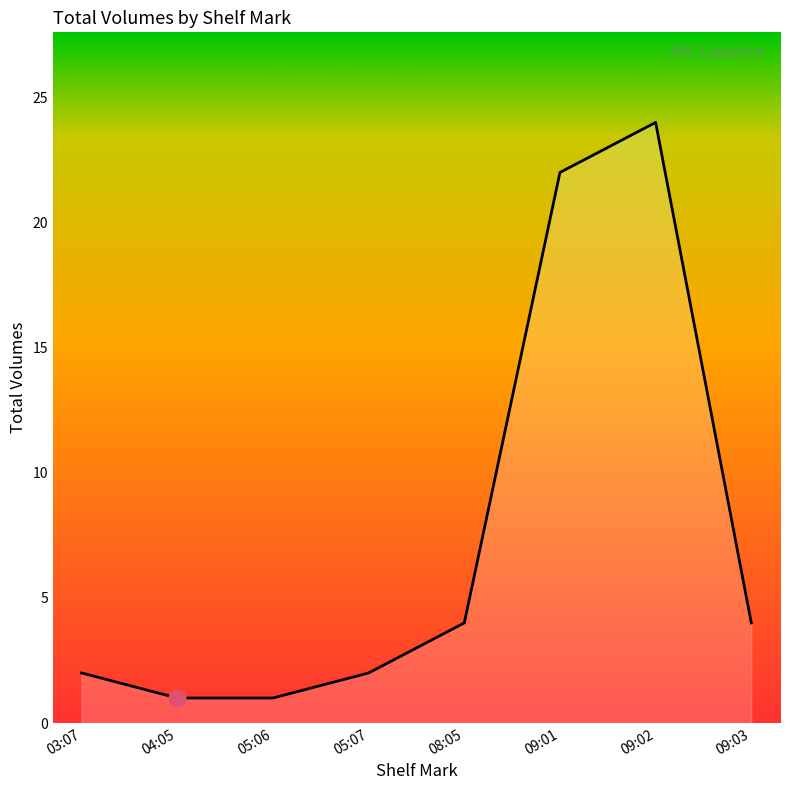

The value at 05:07 is 1. True or false?

False